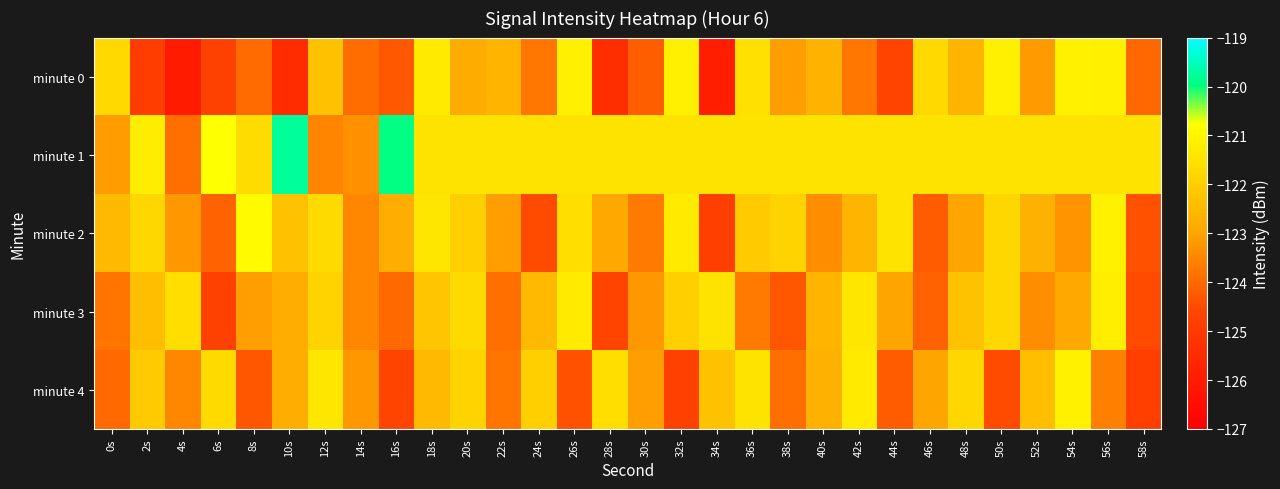

What is the difference between the highest and lowest values at 30s?

2.7